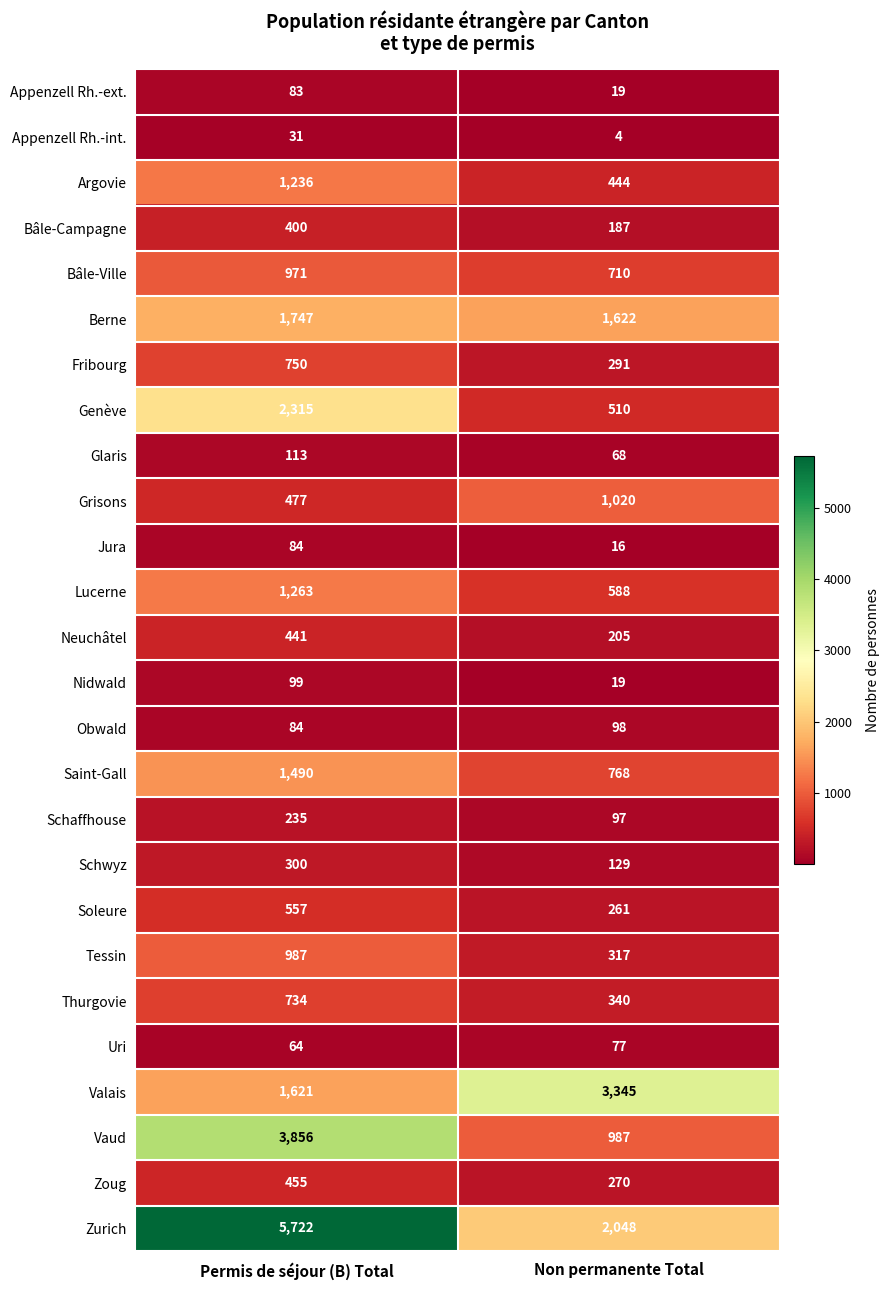

List the labels in order of Thurgovie value, largest first.

Permis de séjour (B) Total, Non permanente Total